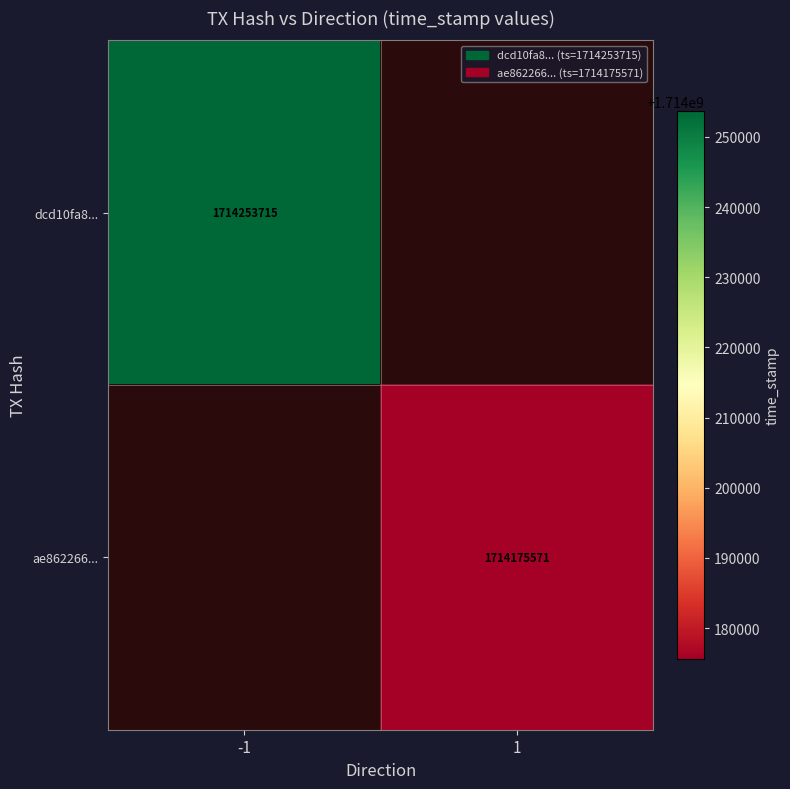

Is it true that dcd10fa8... equals 2770635262 at -1?

False